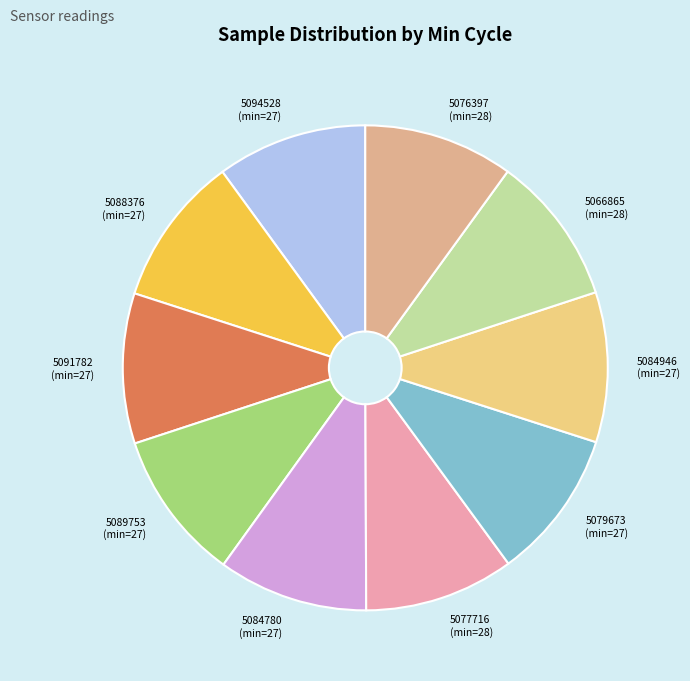

Combined, do 5084780 (min=27) and 5066865 (min=28) account for over 50%?

No